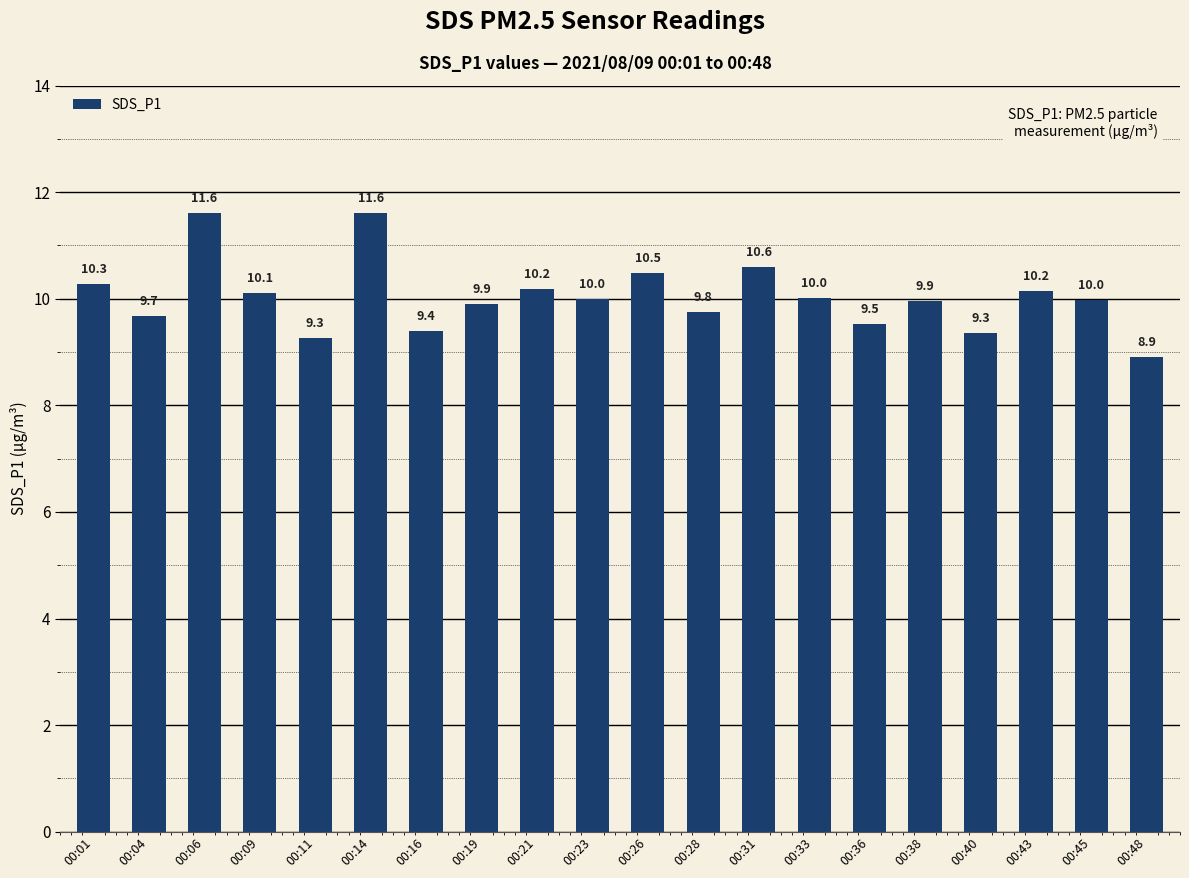

Is it true that the value at 00:01 is 13.6?

False